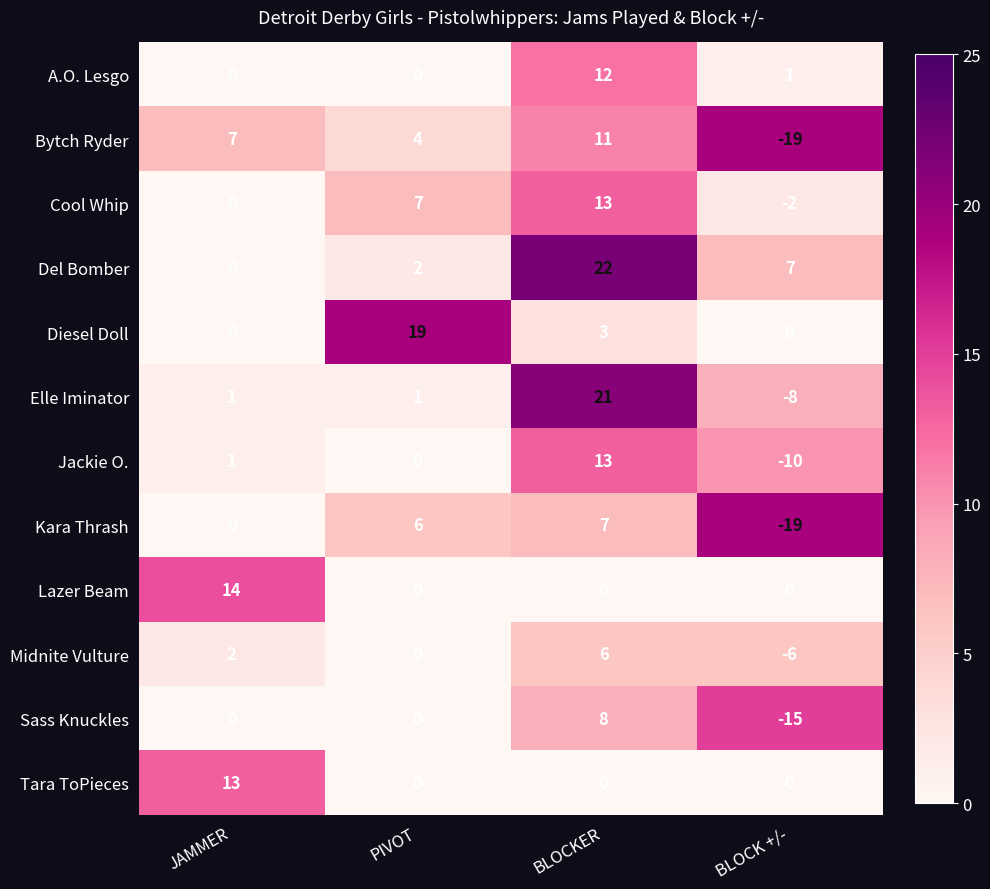

At how many categories does at least one series exceed 10?

3